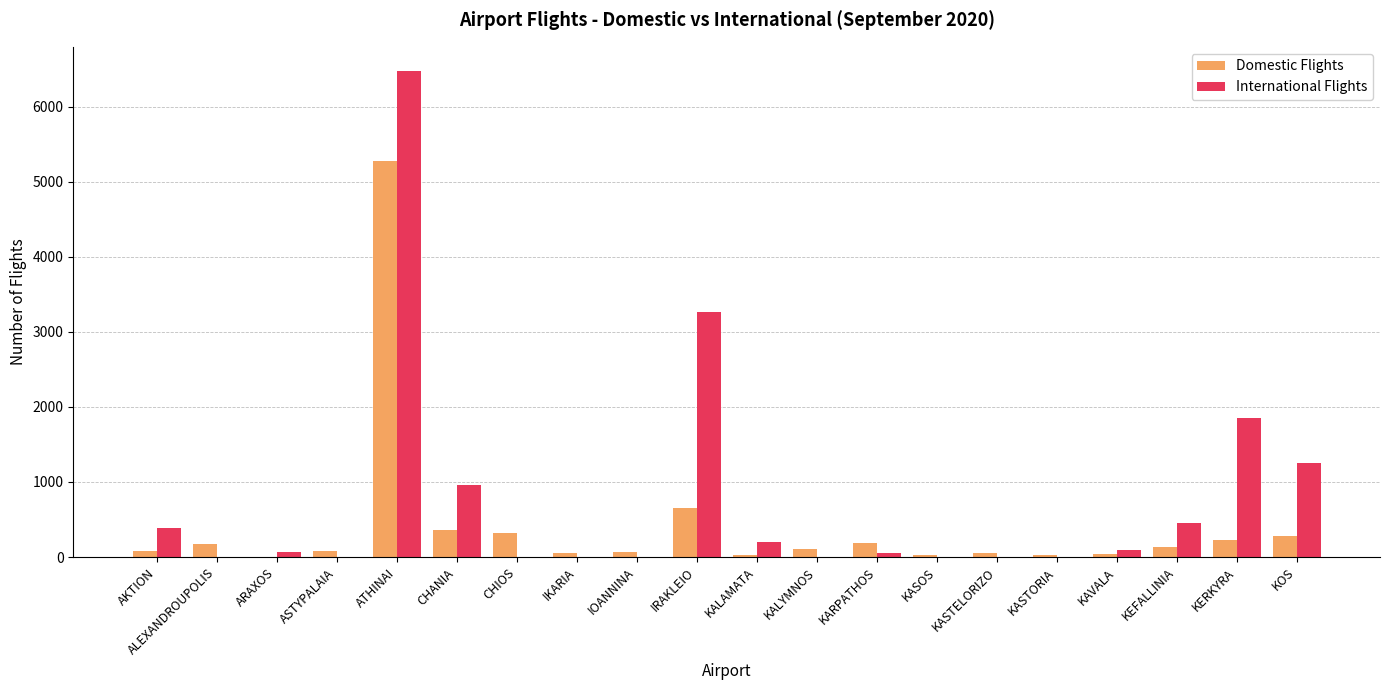

At which category does the chart reach its peak across all series?

ATHINAI